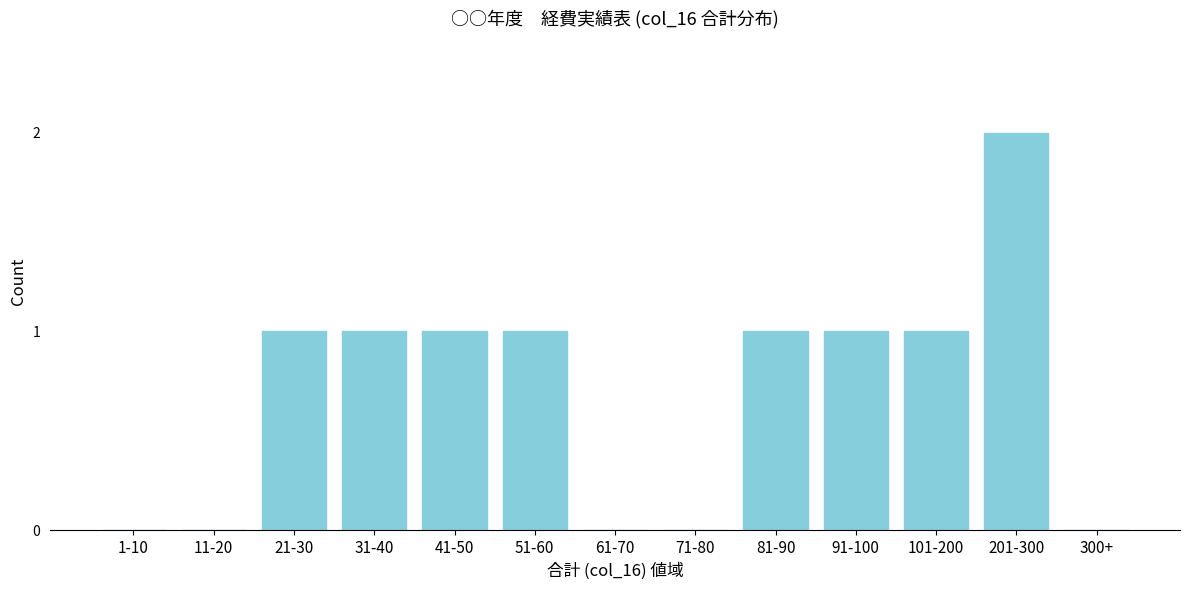

Reading left to right, what are all the values shown in this chart?

1-10=0	11-20=0	21-30=1	31-40=1	41-50=1	51-60=1	61-70=0	71-80=0	81-90=1	91-100=1	101-200=1	201-300=2	300+=0